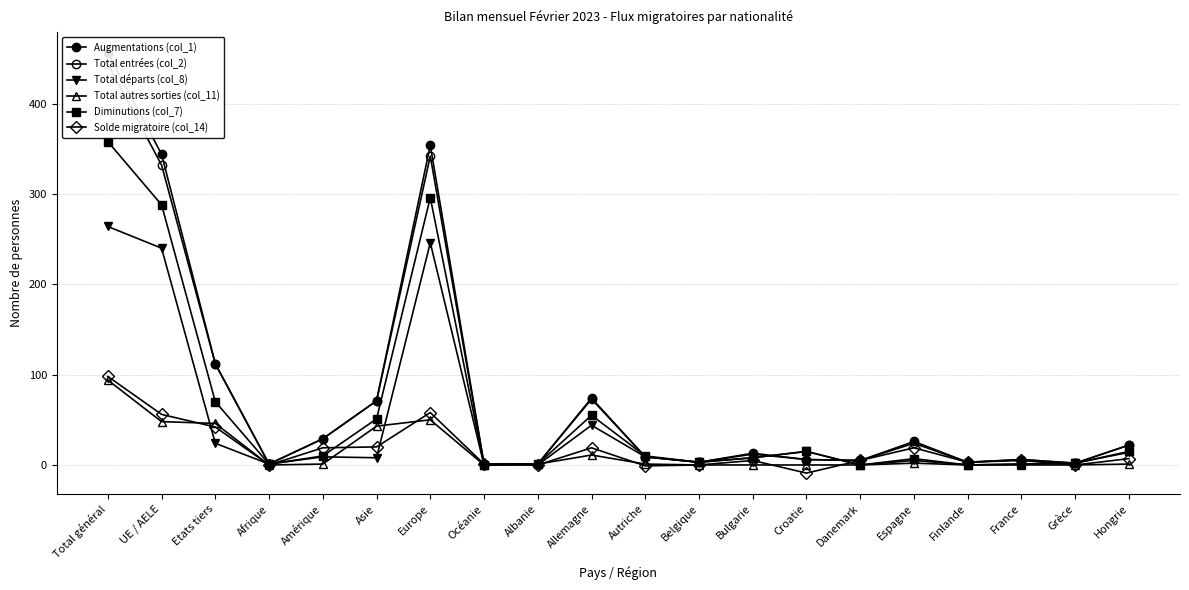

Which category has the highest value in the Solde migratoire (col_14) series?

Total général